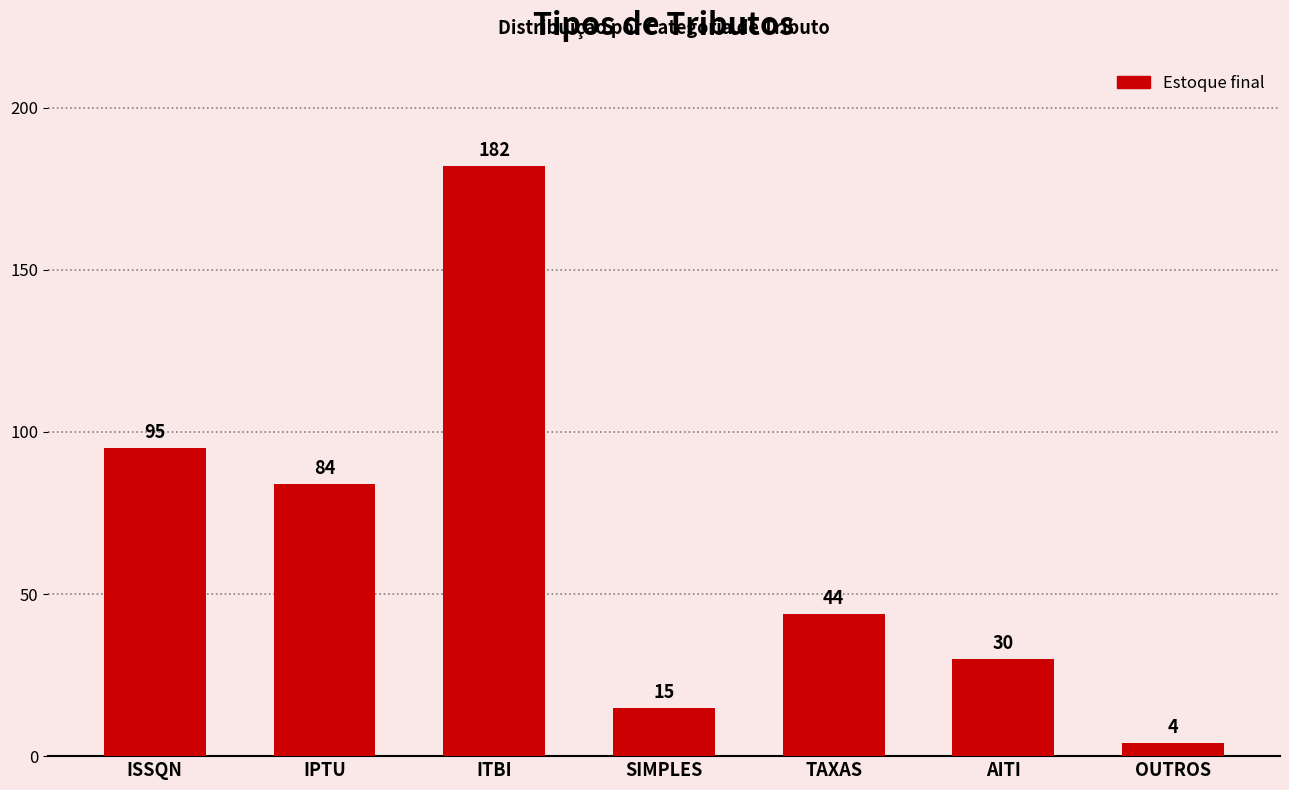

What is the label of the 3rd bar from the right?

TAXAS